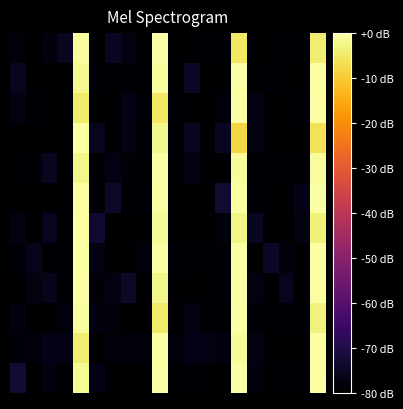

At which category is the sum across all series the highest?

4